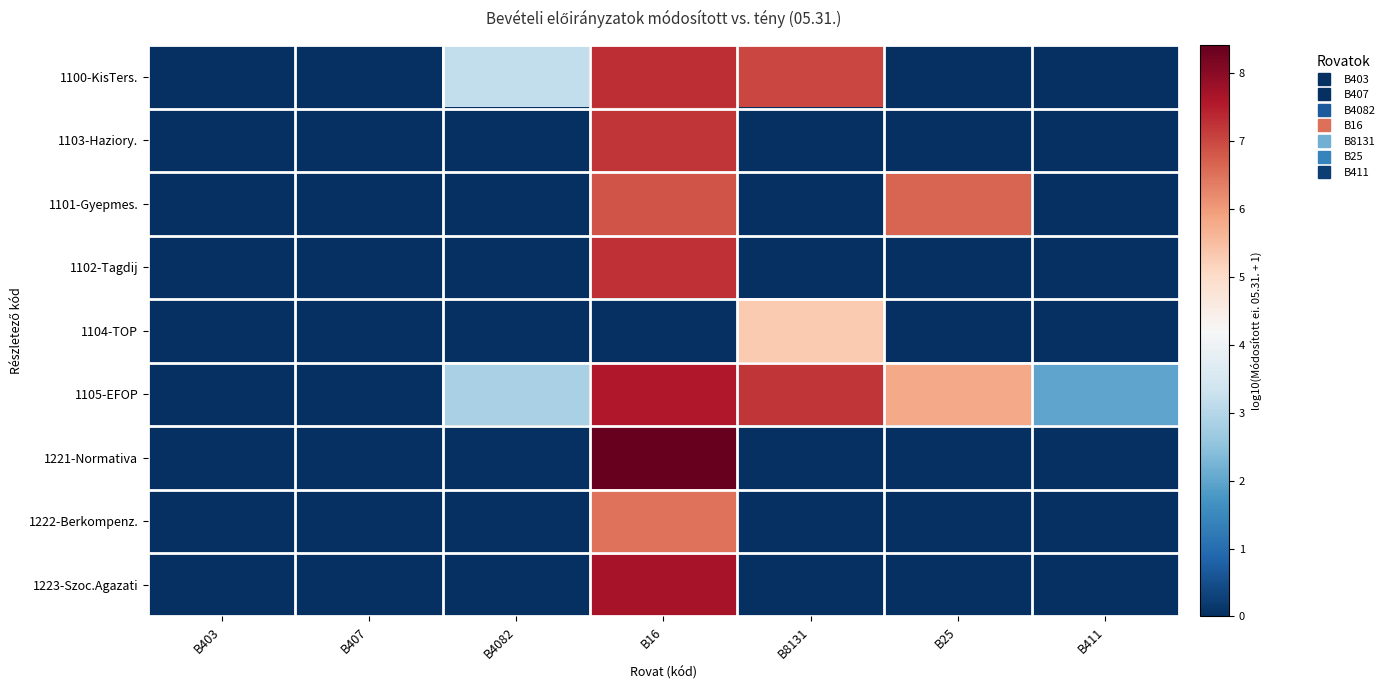

Rank the series by their maximum value, from highest to lowest.

1221-Normativa, 1223-Szoc.Agazati, 1105-EFOP, 1100-KisTers., 1102-Tagdij, 1103-Haziory., 1101-Gyepmes., 1222-Berkompenz., 1104-TOP